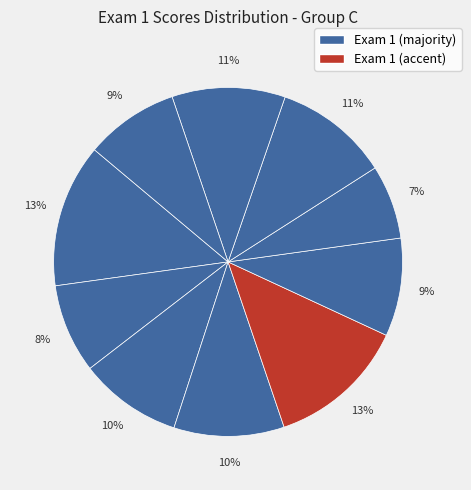

How many slices are in this pie chart?

10